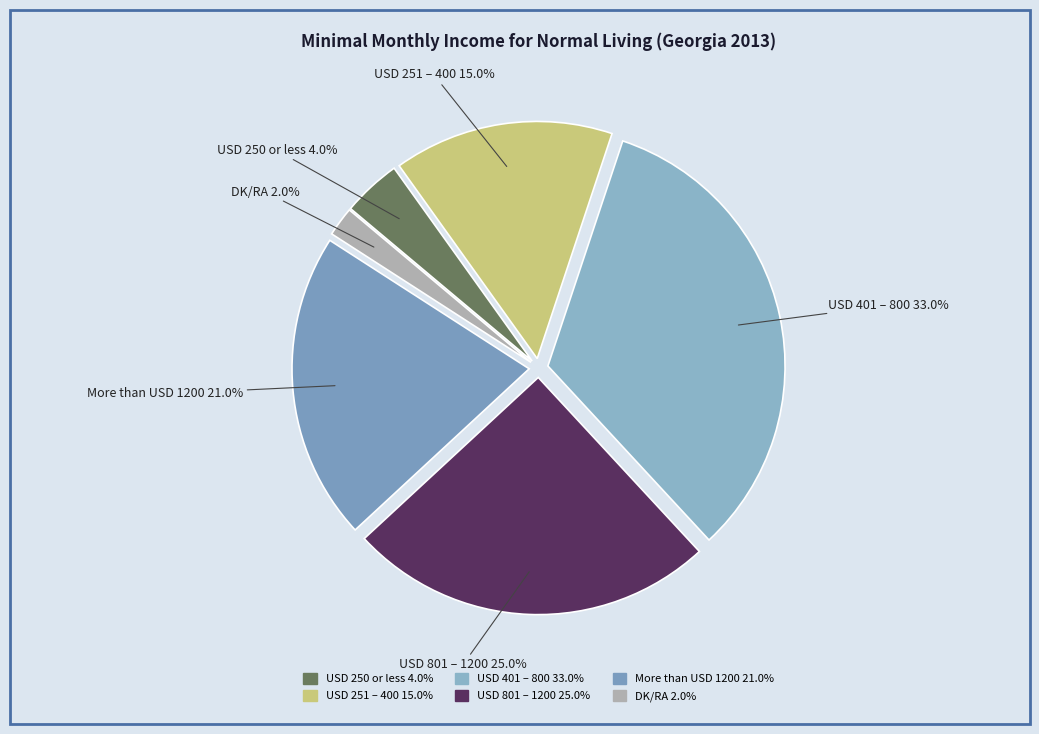

Which slice is the smallest?

DK/RA